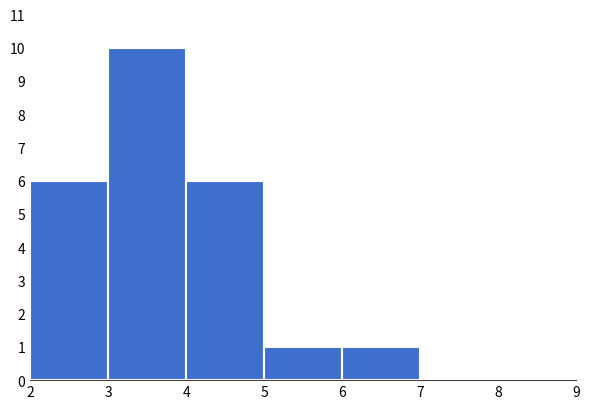

Reading left to right, transcribe this chart: for each bar, give the range it covers on the x-axis and its height. The values are not printed on the chart, so give them approximately, as read against the axis.

2 to 3: 6
3 to 4: 10
4 to 5: 6
5 to 6: 1
6 to 7: 1
7 to 8: 0
8 to 9: 0